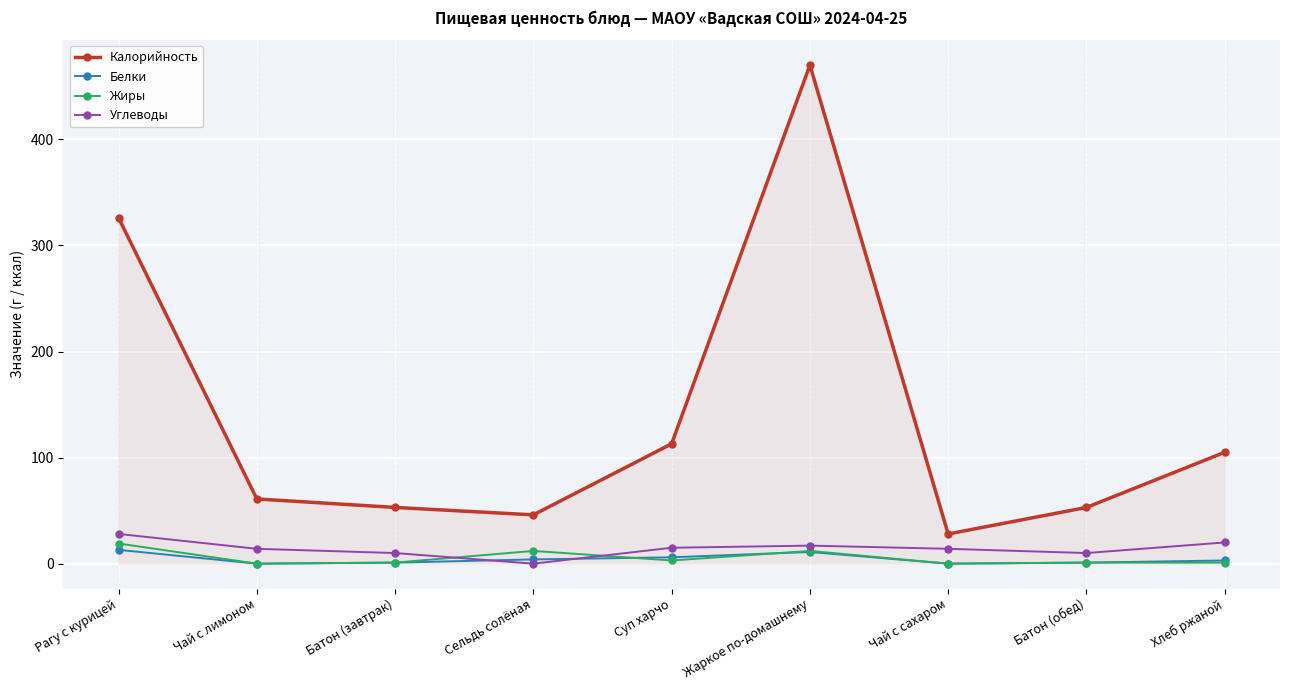

Between Жаркое по-домашнему and Батон (обед), which series saw the biggest shift?

Калорийность